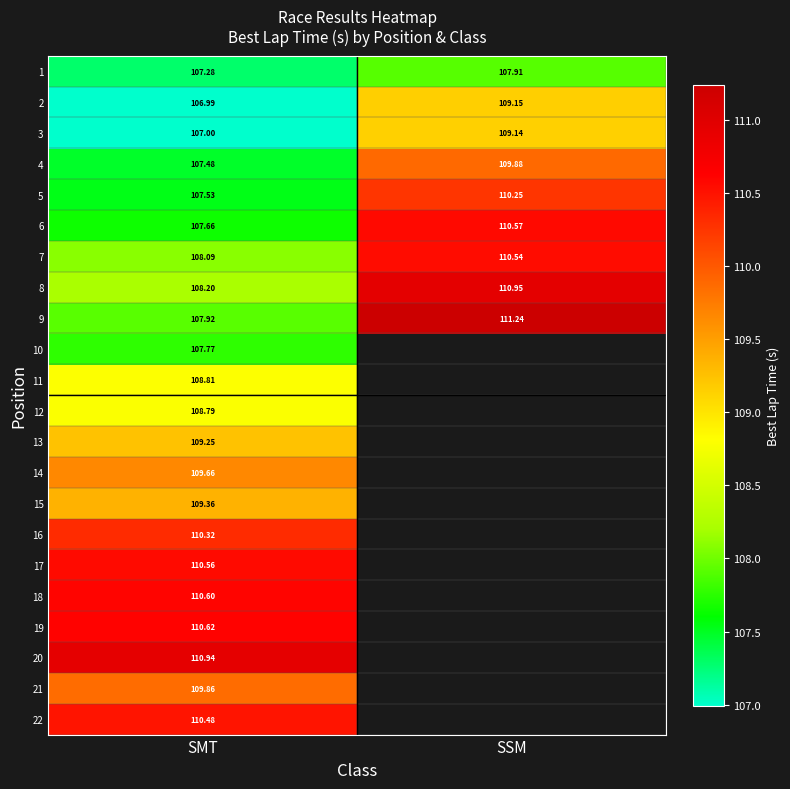

Read the 7 value at SMT.

108.1